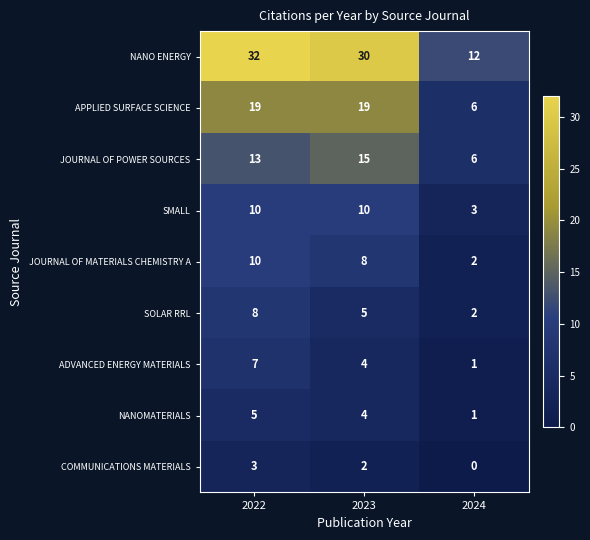

Reading right to left, transcribe all the data shown in this chart.

NANO ENERGY: 12	30	32
APPLIED SURFACE SCIENCE: 6	19	19
JOURNAL OF POWER SOURCES: 6	15	13
SMALL: 3	10	10
JOURNAL OF MATERIALS CHEMISTRY A: 2	8	10
SOLAR RRL: 2	5	8
ADVANCED ENERGY MATERIALS: 1	4	7
NANOMATERIALS: 1	4	5
COMMUNICATIONS MATERIALS: 0	2	3